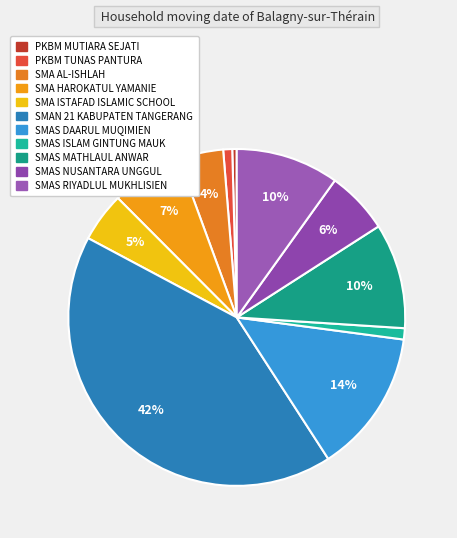

Which category has the smallest portion of the pie?

PKBM MUTIARA SEJATI